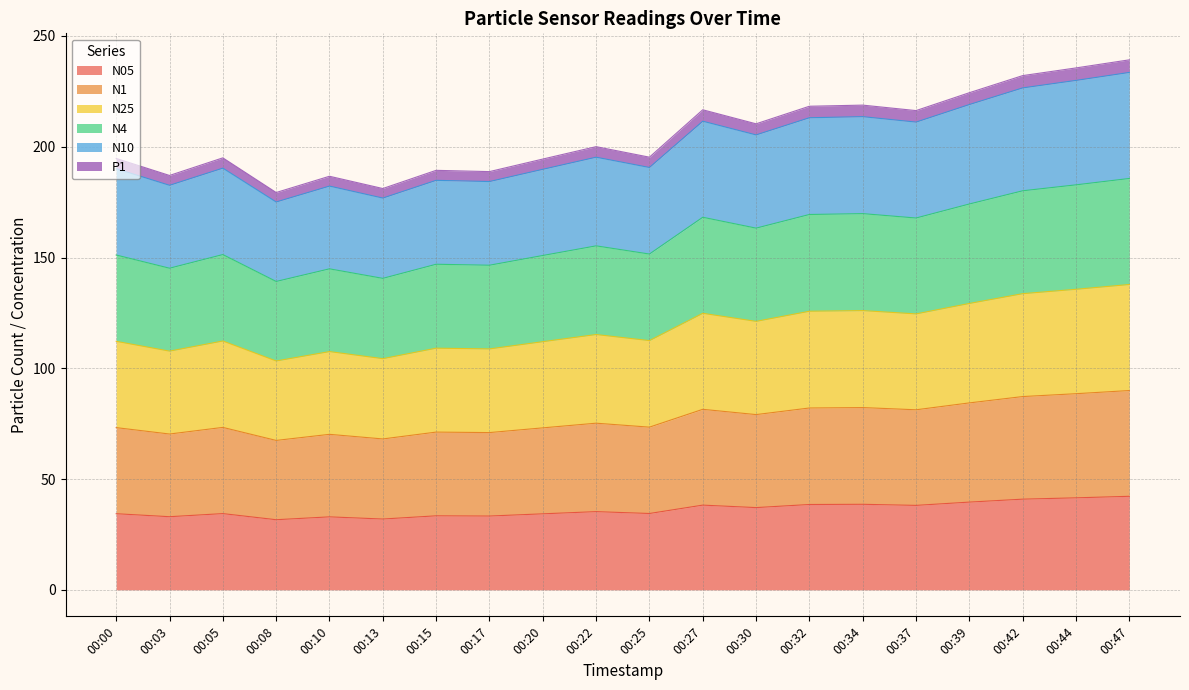

How many data points in N10 are above 195?

10